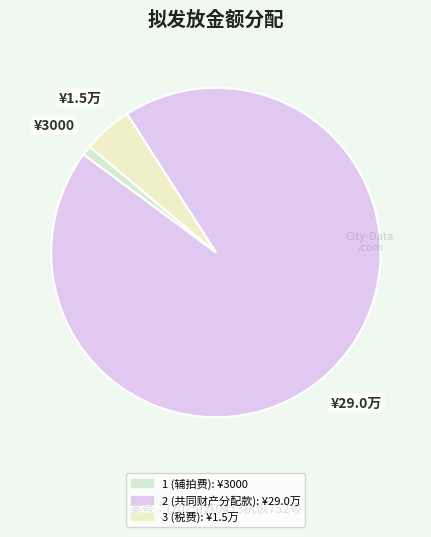

What is the largest slice in the pie chart?

2 (共同财产分配款)